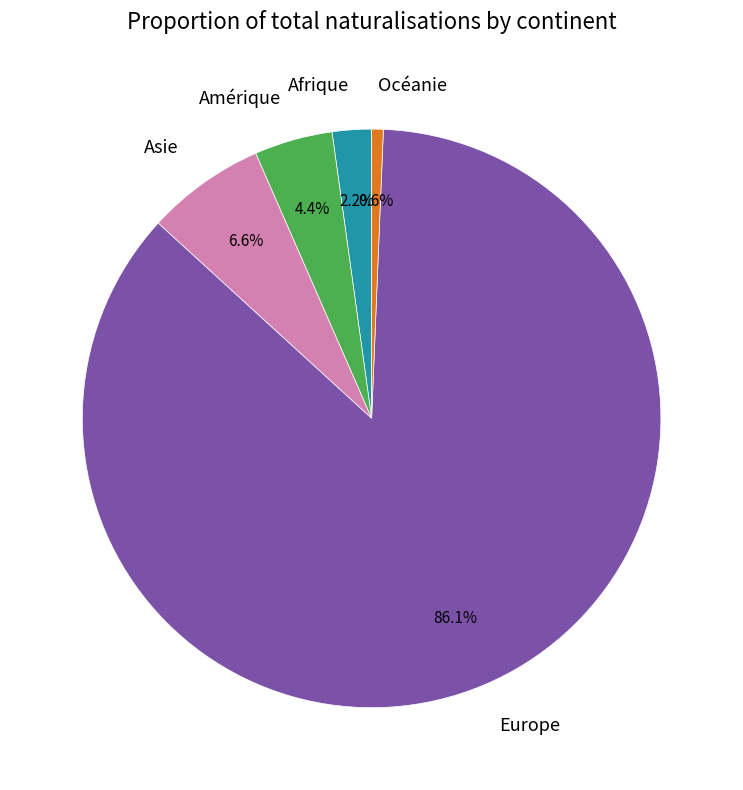

How many slices are in this pie chart?

5